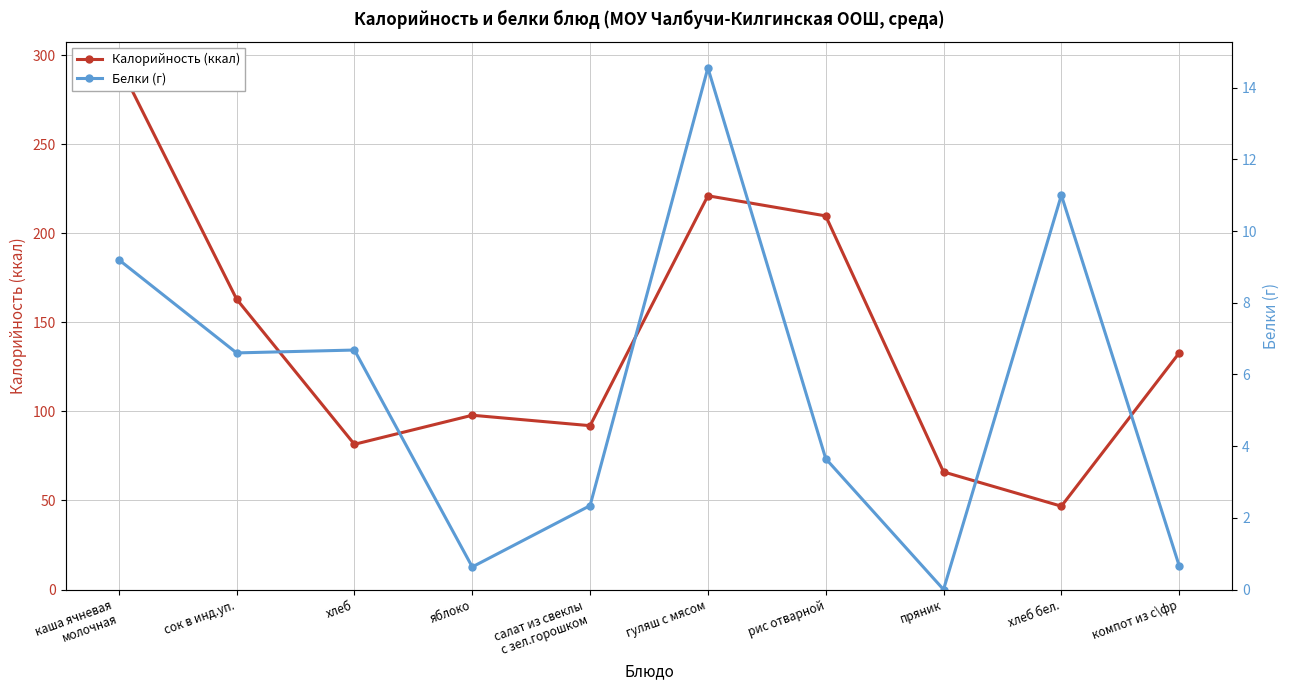

Which category has the highest value in the Калорийность (ккал) series?

каша ячневая
молочная